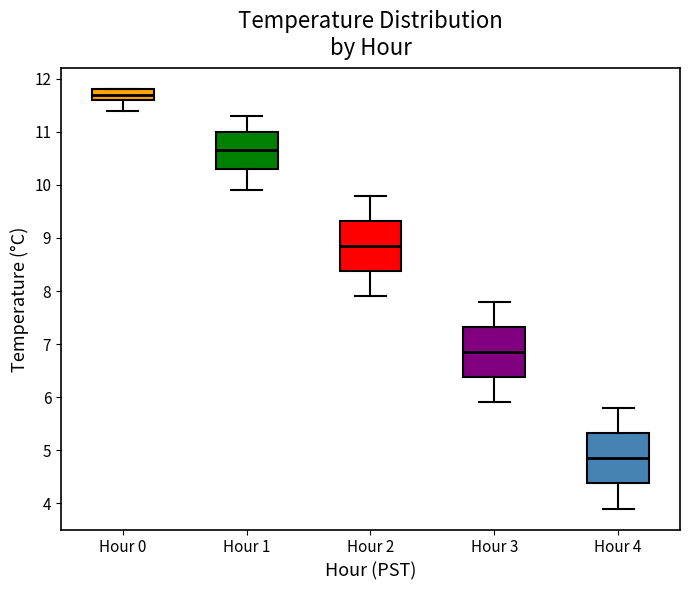

Reading left to right, transcribe this box plot: for each box, give where its median line is, the range the box spans, and where its two whiskers end, as read against the y-axis. The values are not printed on the chart, so give them approximately, as read against the axis.

Hour 0: median 11.7, box 11.6 to 11.8, whiskers 11.4 to 11.8
Hour 1: median 10.7, box 10.3 to 11.0, whiskers 9.9 to 11.3
Hour 2: median 8.9, box 8.4 to 9.3, whiskers 7.9 to 9.8
Hour 3: median 6.9, box 6.4 to 7.3, whiskers 5.9 to 7.8
Hour 4: median 4.9, box 4.4 to 5.3, whiskers 3.9 to 5.8